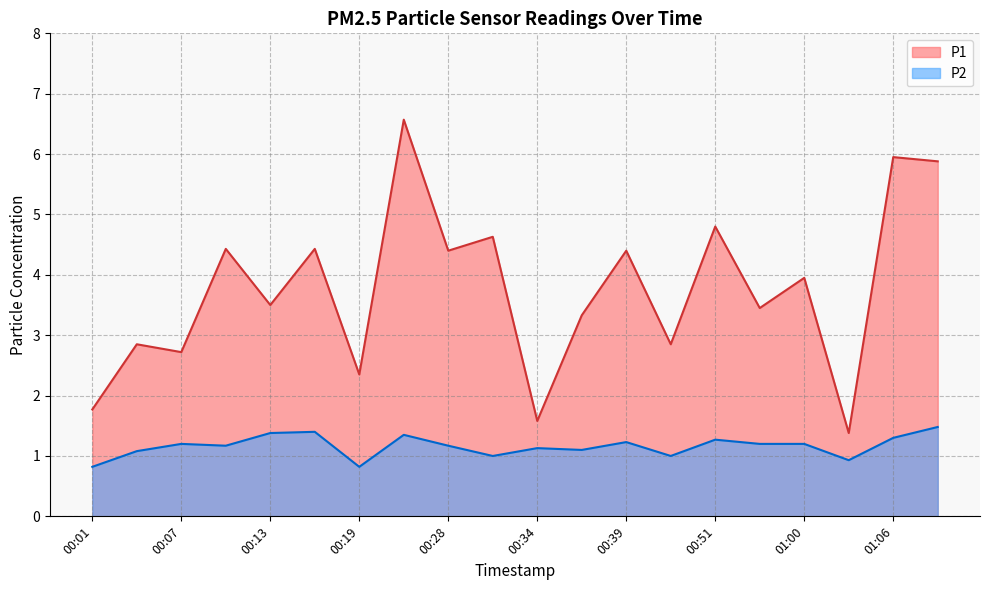

List the series in order of their overall mean, lowest first.

P2, P1